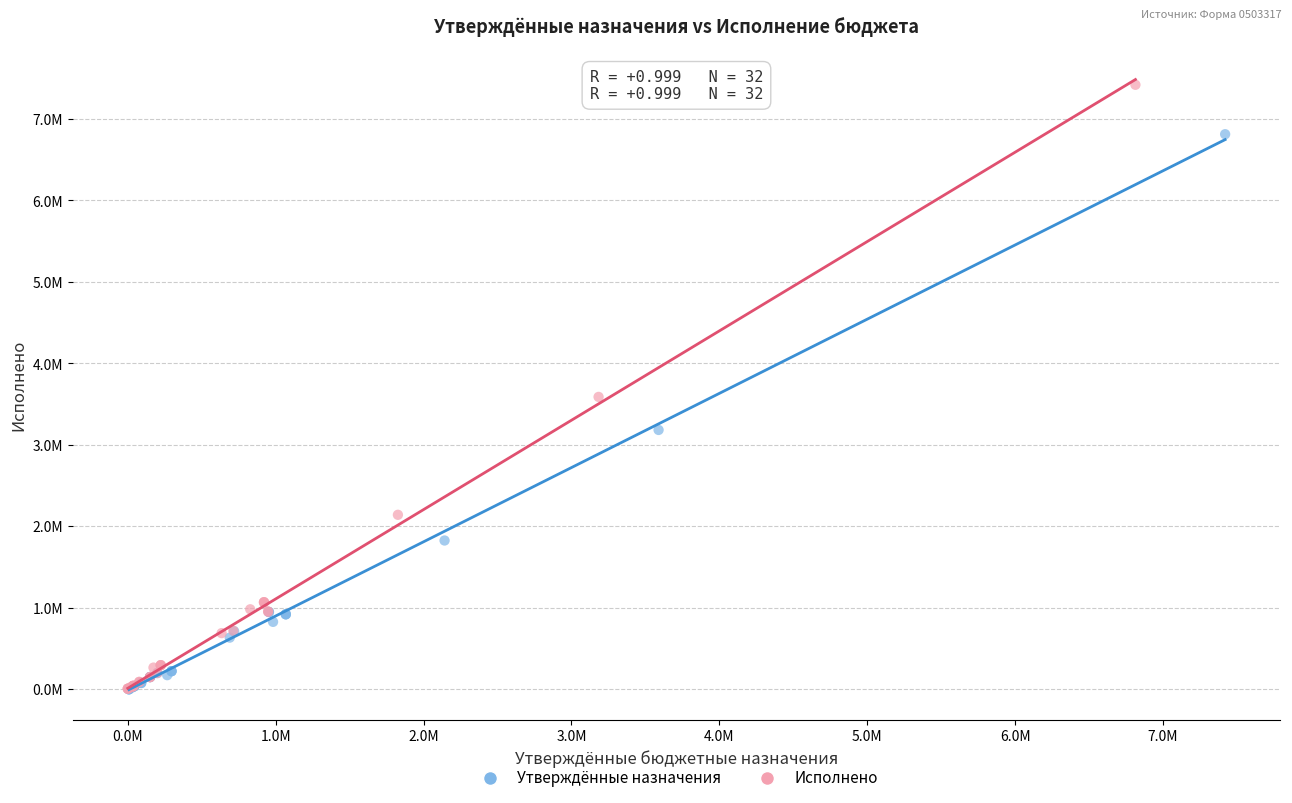

Which series has the widest spread of Y values?

Исполнено